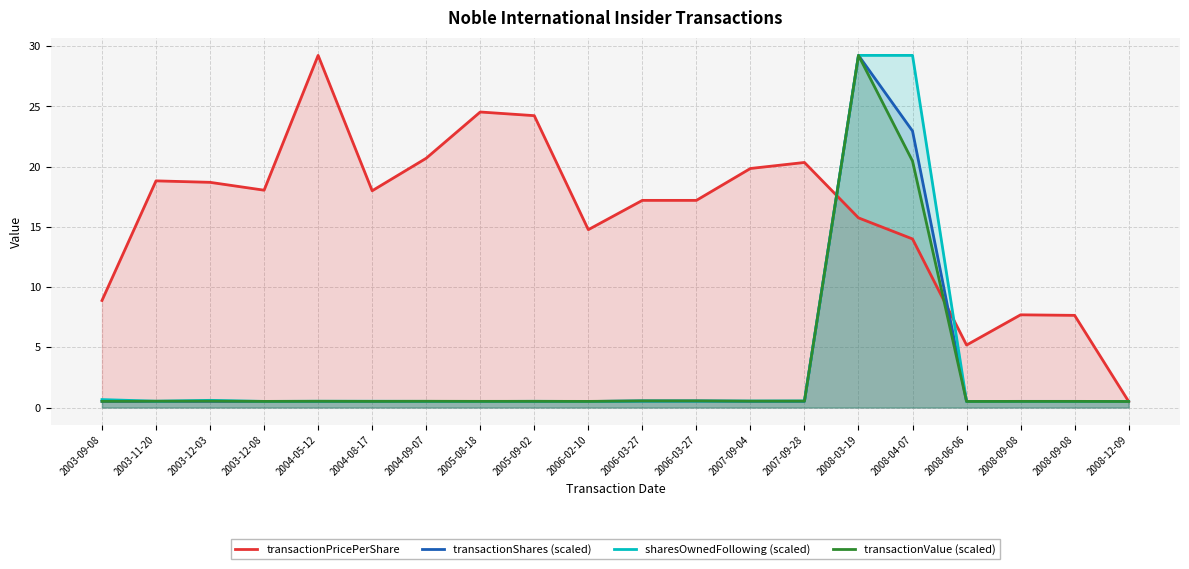

Which series has the largest total across all categories?

transactionPricePerShare